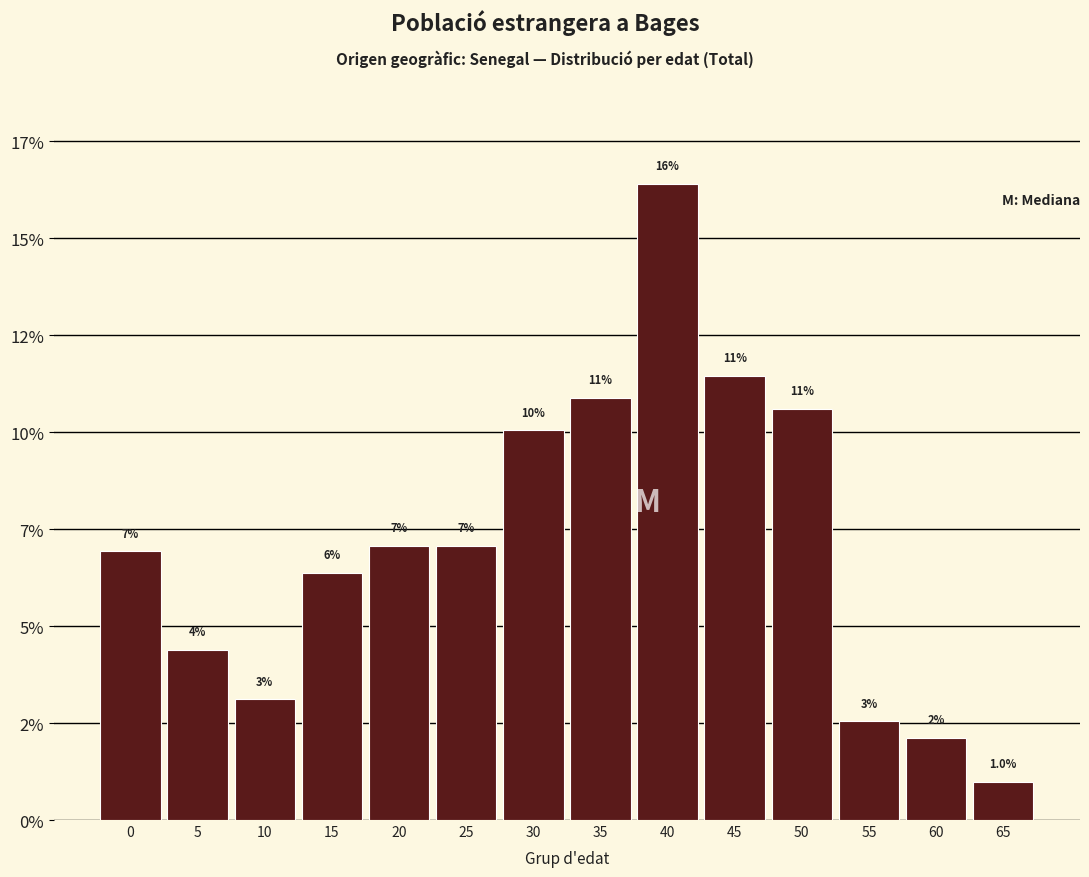

Does the chart contain any negative values?

No